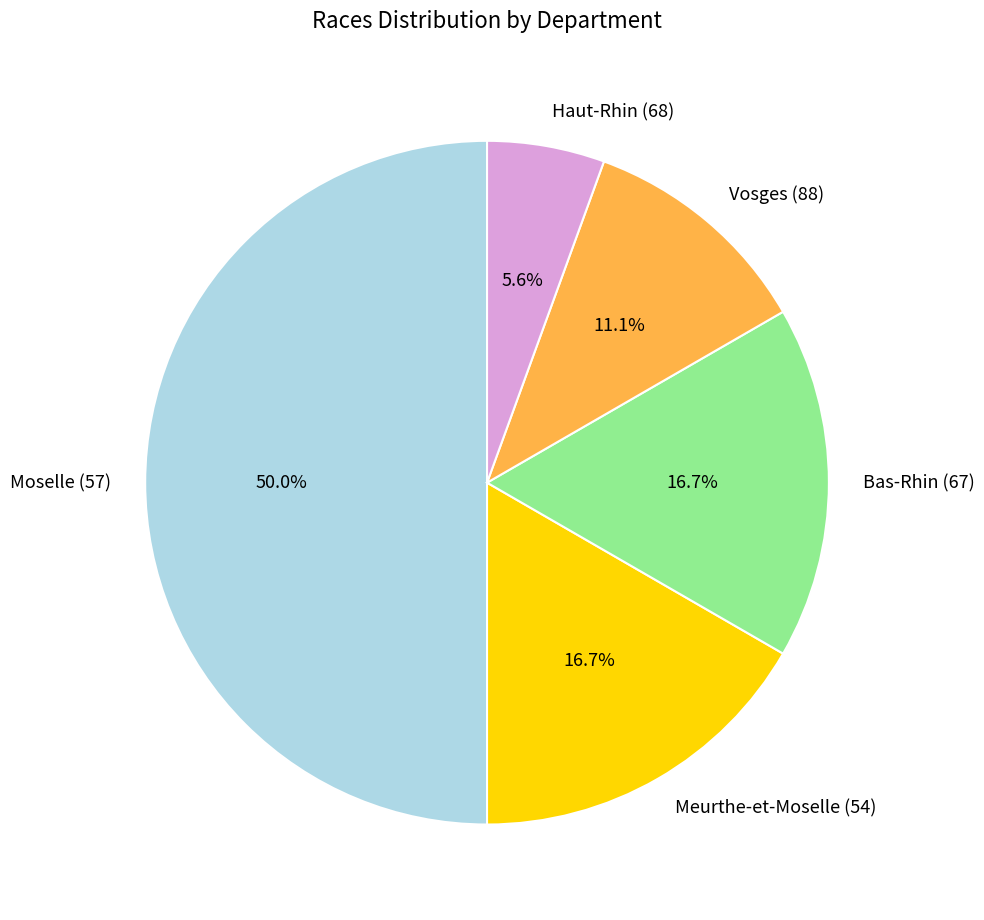

What percentage is NOT represented by Meurthe-et-Moselle (54)?

83.3%